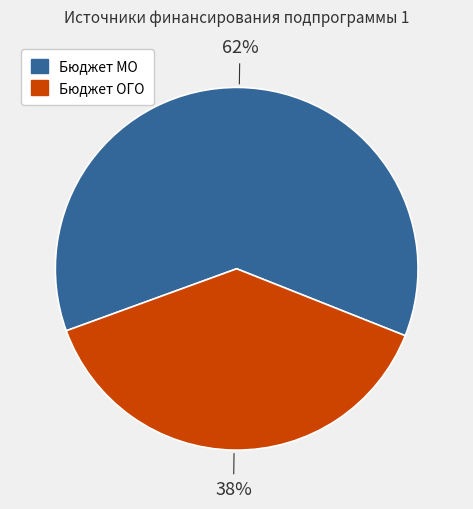

To the nearest percent, what is the average slice percentage?

50%